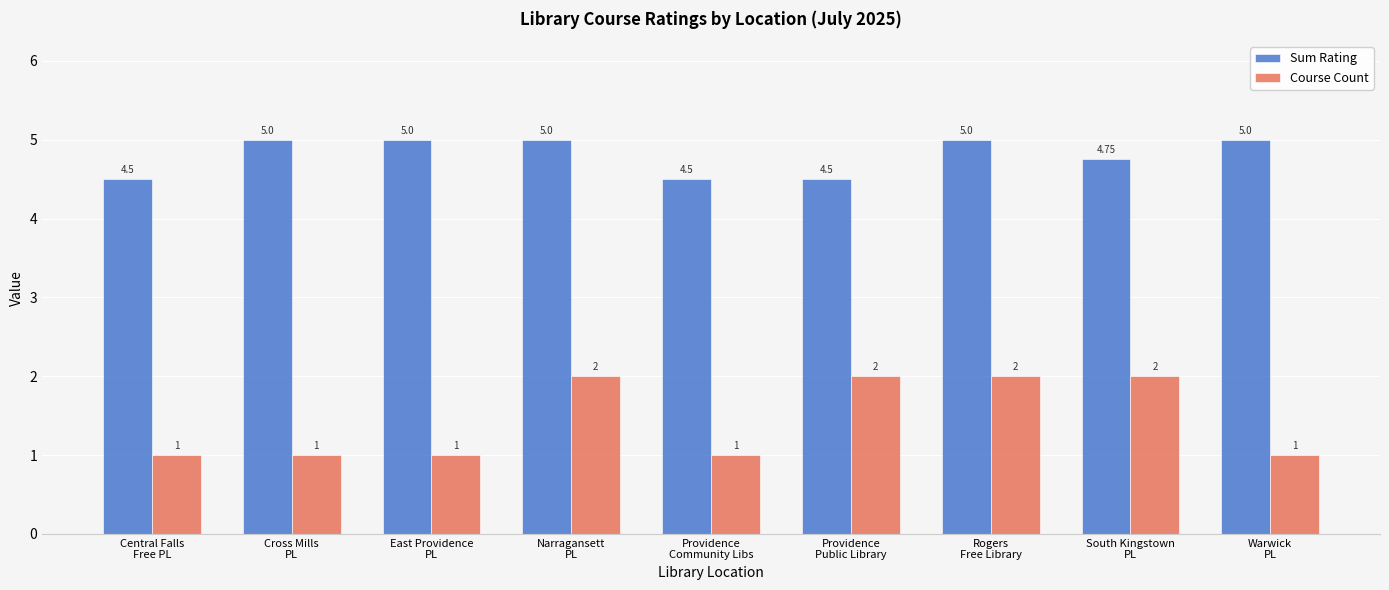

What is the sum of all Course Count values?

13.0